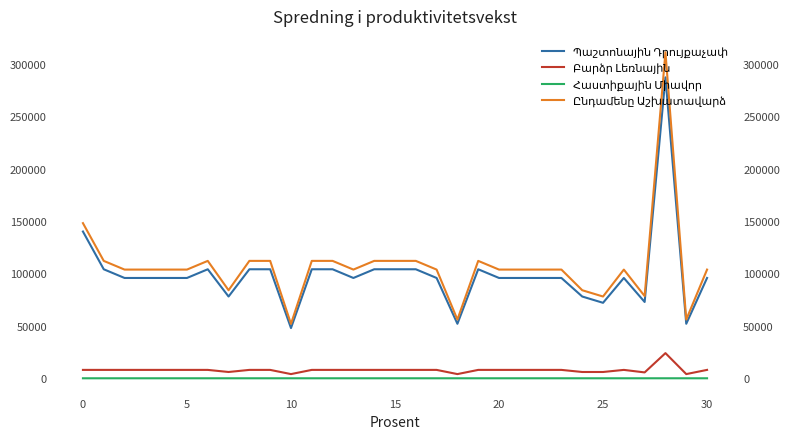

In Ընդամենը Աշխատավարձ, how many points are lower than both neighbors (excluding endpoints)?

7